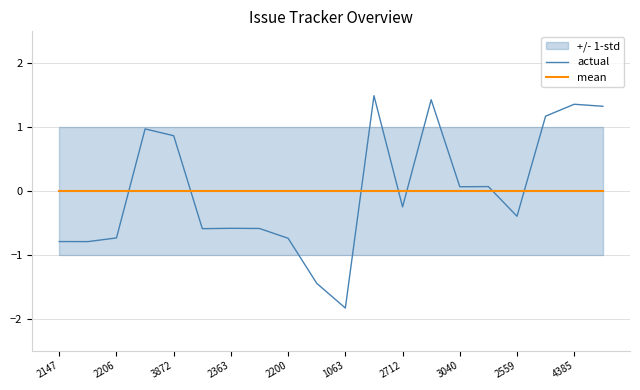

True or false: actual has a value of 1.4 at 4385.

True